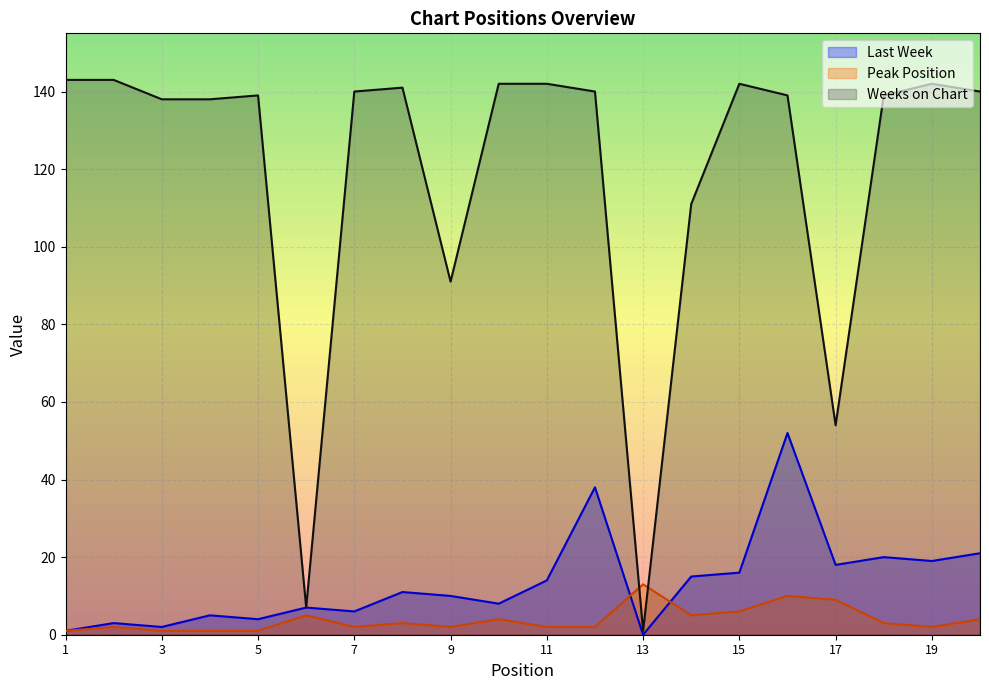

What is the sum of all Weeks on Chart values?

2372